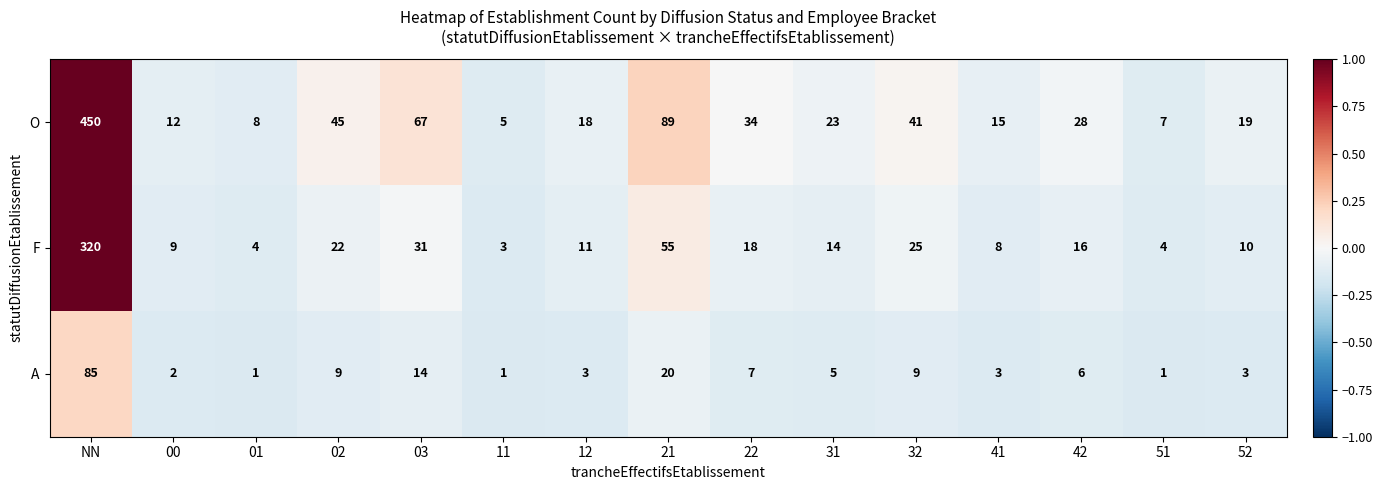

How many data points does each series have?

15